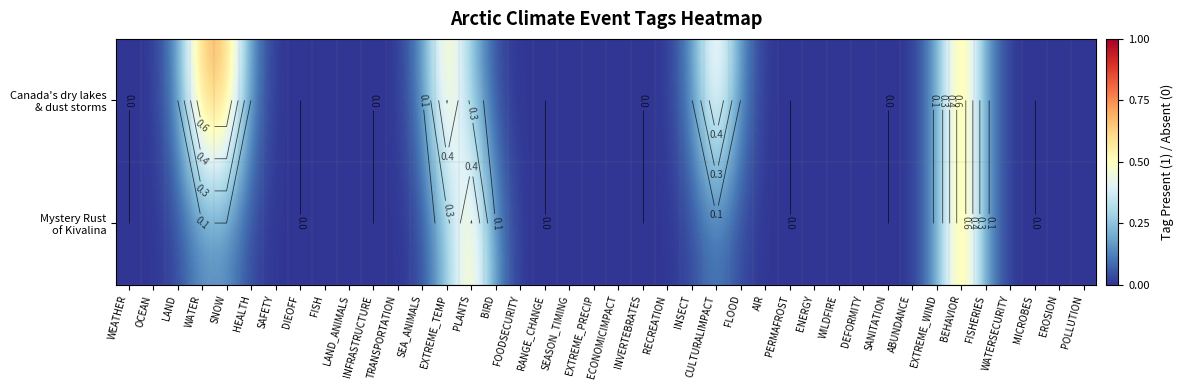

At which label does Canada's dry lakes & dust storms reach its peak?

WATER